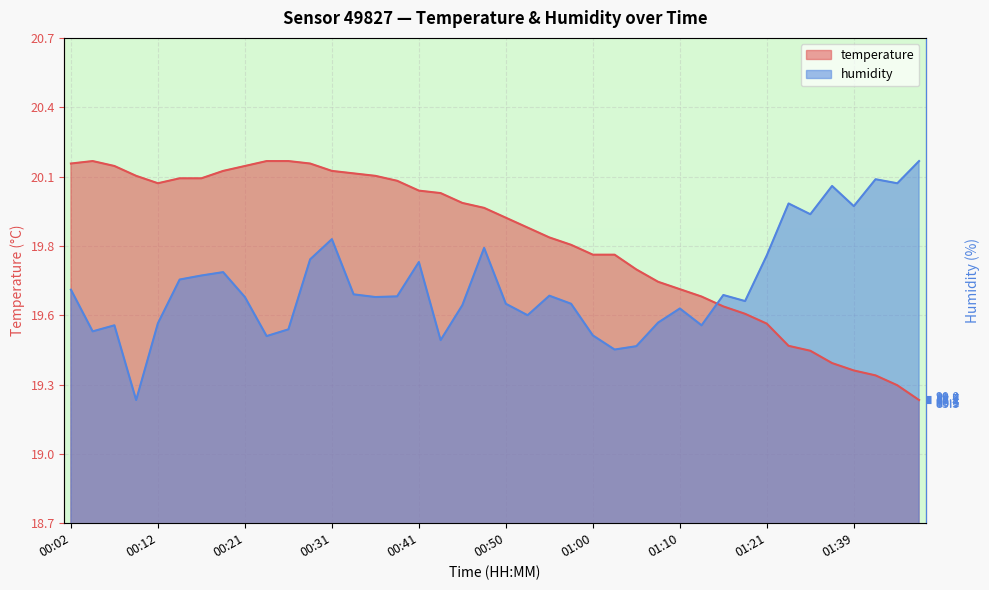

After their last crossing, which series has the higher values: humidity or temperature?

humidity